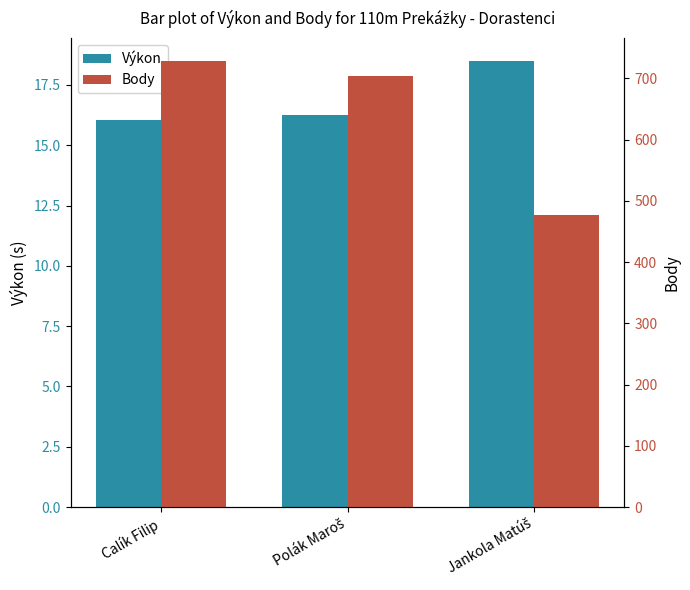

Which series has the largest total across all categories?

Body